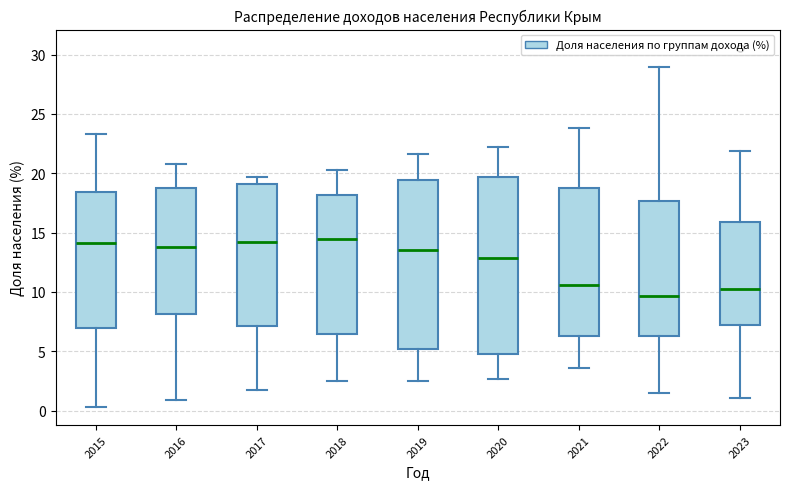

Reading left to right, transcribe this box plot: for each box, give where its median line is, the range the box spans, and where its two whiskers end, as read against the y-axis. The values are not printed on the chart, so give them approximately, as read against the axis.

2015: median 14.0, box 7.0 to 18.5, whiskers 0.5 to 23.5
2016: median 14.0, box 8.0 to 19.0, whiskers 1.0 to 21.0
2017: median 14.5, box 7.0 to 19.0, whiskers 1.5 to 19.5
2018: median 14.5, box 6.5 to 18.0, whiskers 2.5 to 20.5
2019: median 13.5, box 5.0 to 19.5, whiskers 2.5 to 21.5
2020: median 13.0, box 5.0 to 19.5, whiskers 2.5 to 22.0
2021: median 10.5, box 6.5 to 19.0, whiskers 3.5 to 24.0
2022: median 9.5, box 6.5 to 17.5, whiskers 1.5 to 29.0
2023: median 10.5, box 7.5 to 16.0, whiskers 1.0 to 22.0